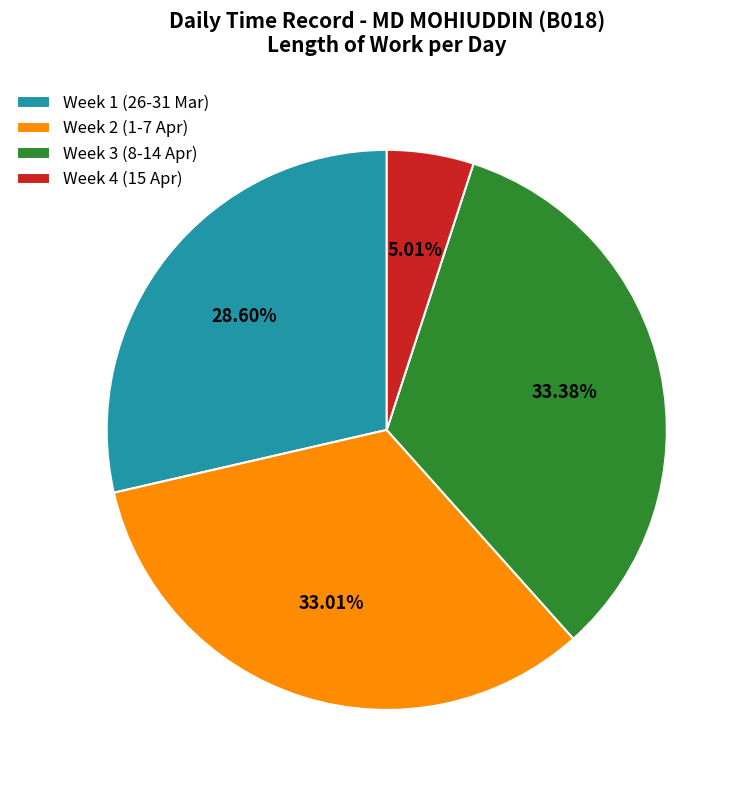

What is the smallest slice in the pie chart?

Week 4 (15 Apr)